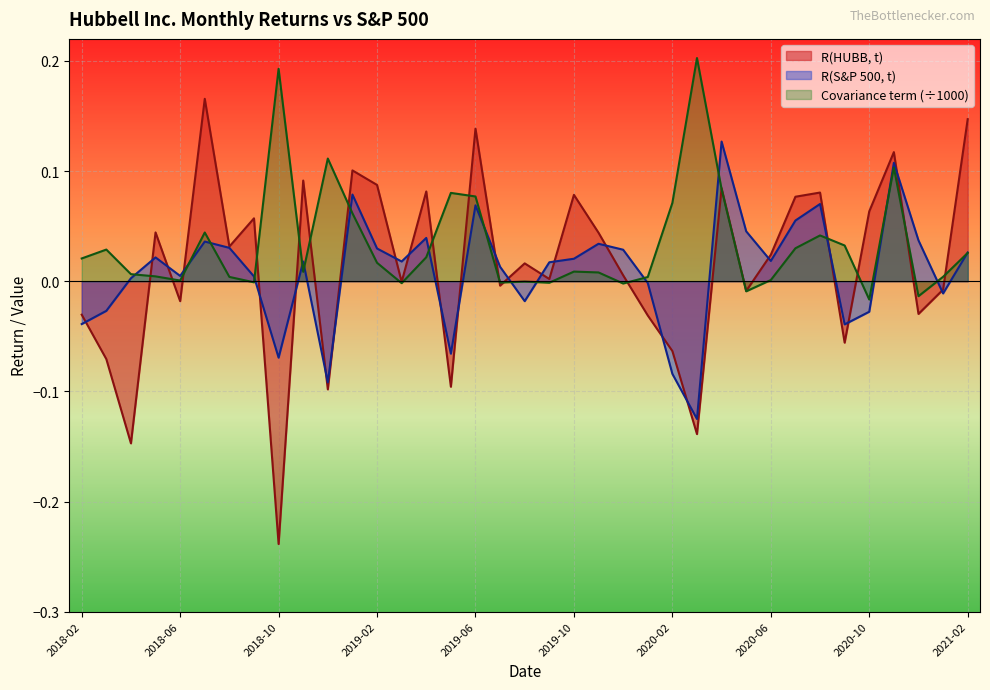

How many values in Covariance term are below zero?

9